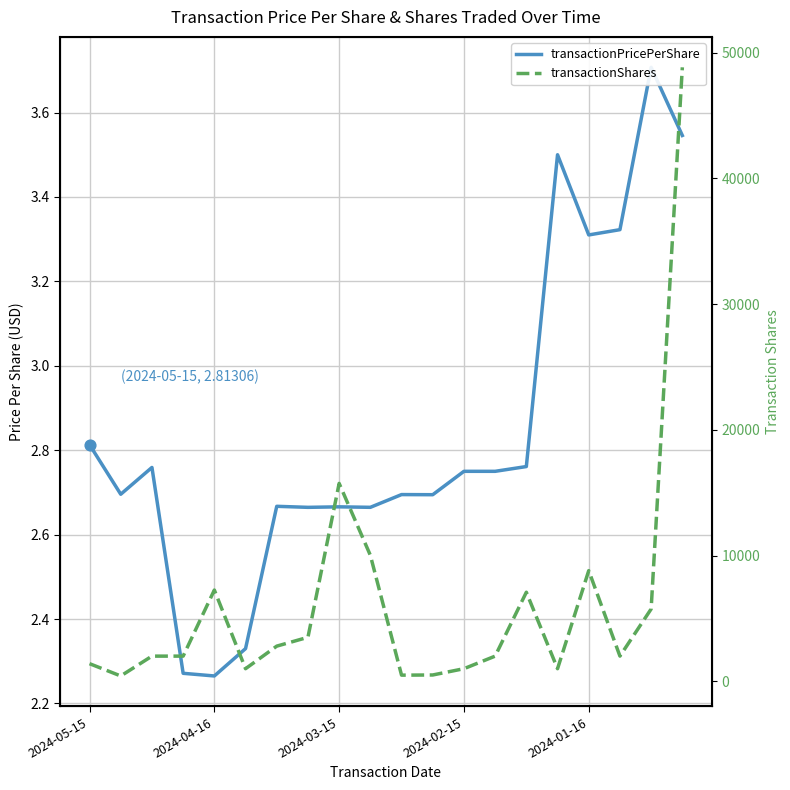

Which series has the largest Y range (max minus min)?

transactionShares